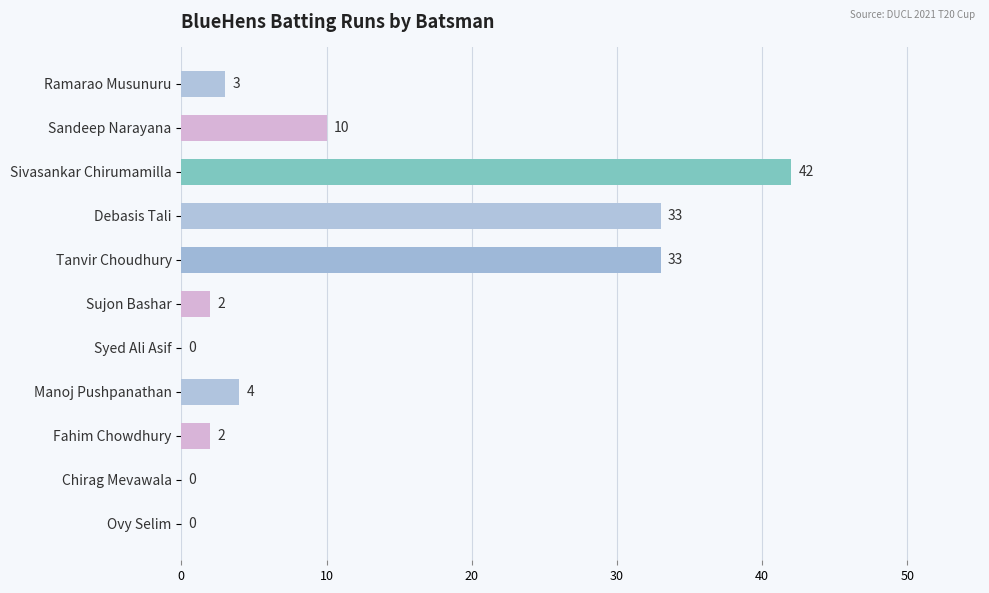

What is the ratio of the value at Sandeep Narayana to the value at Manoj Pushpanathan?

2.5